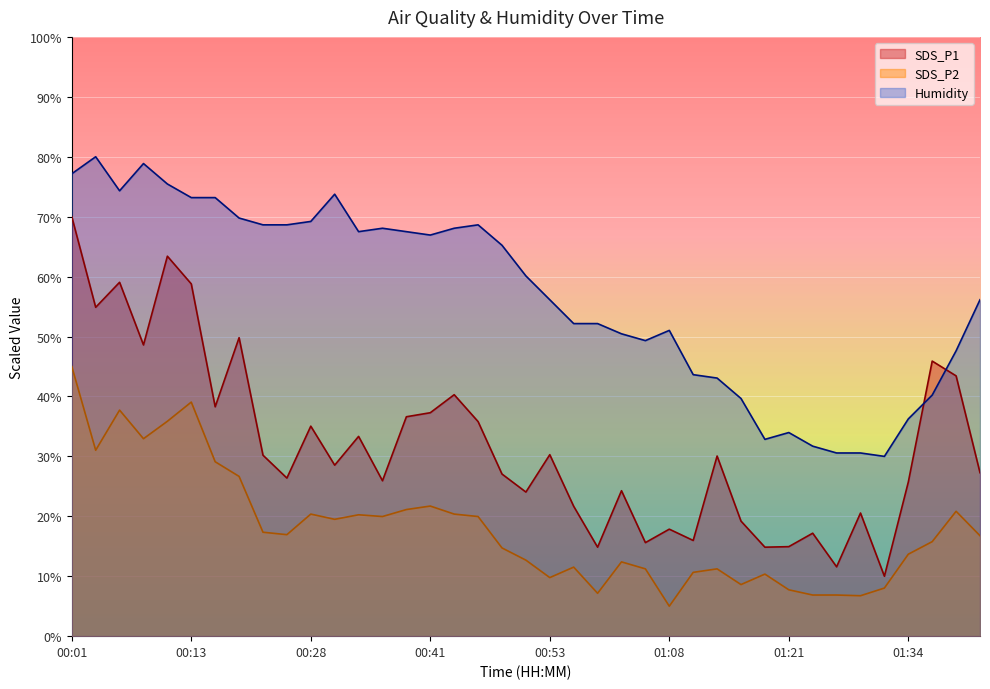

Rank the series at 00:56 from lowest to highest value.

SDS_P2, SDS_P1, Humidity